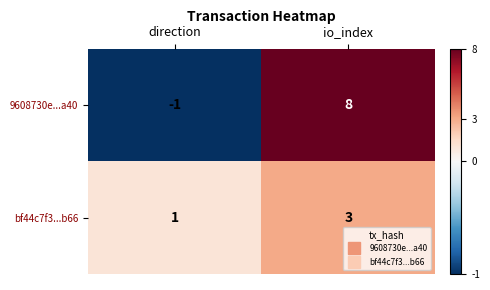

How many data points in bf44c7f3...b66 are less than 3?

1